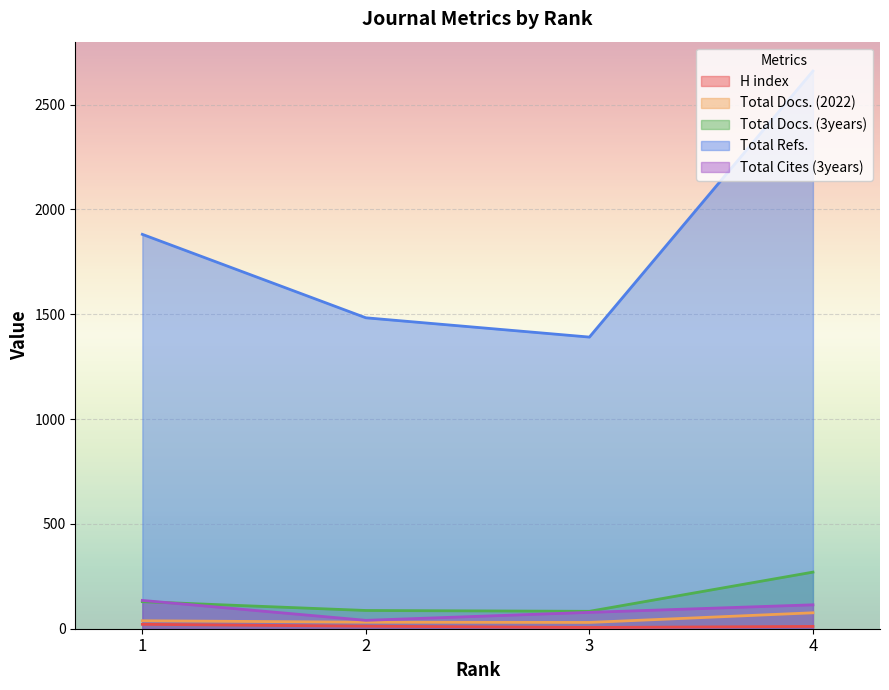

True or false: Total Cites (3years) and Total Refs. cross at least once.

False